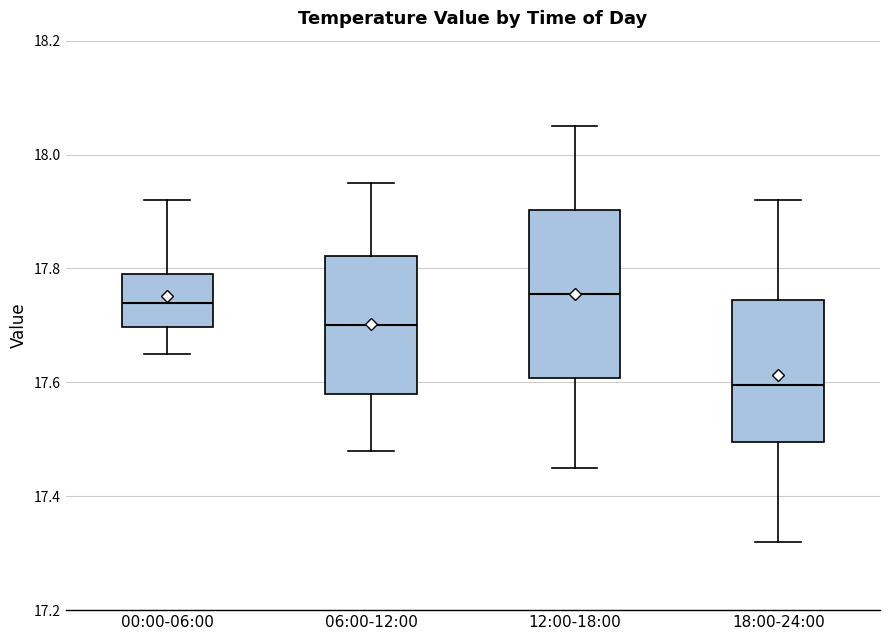

Reading left to right, read every box against the y-axis: the position of its median line, the range the box covers, and the ends of its whiskers. The values are not printed on the chart, so give them approximately, as read against the axis.

00:00-06:00: median 17.74, box 17.70 to 17.80, whiskers 17.66 to 17.92
06:00-12:00: median 17.70, box 17.58 to 17.82, whiskers 17.48 to 17.96
12:00-18:00: median 17.76, box 17.60 to 17.90, whiskers 17.46 to 18.06
18:00-24:00: median 17.60, box 17.50 to 17.74, whiskers 17.32 to 17.92